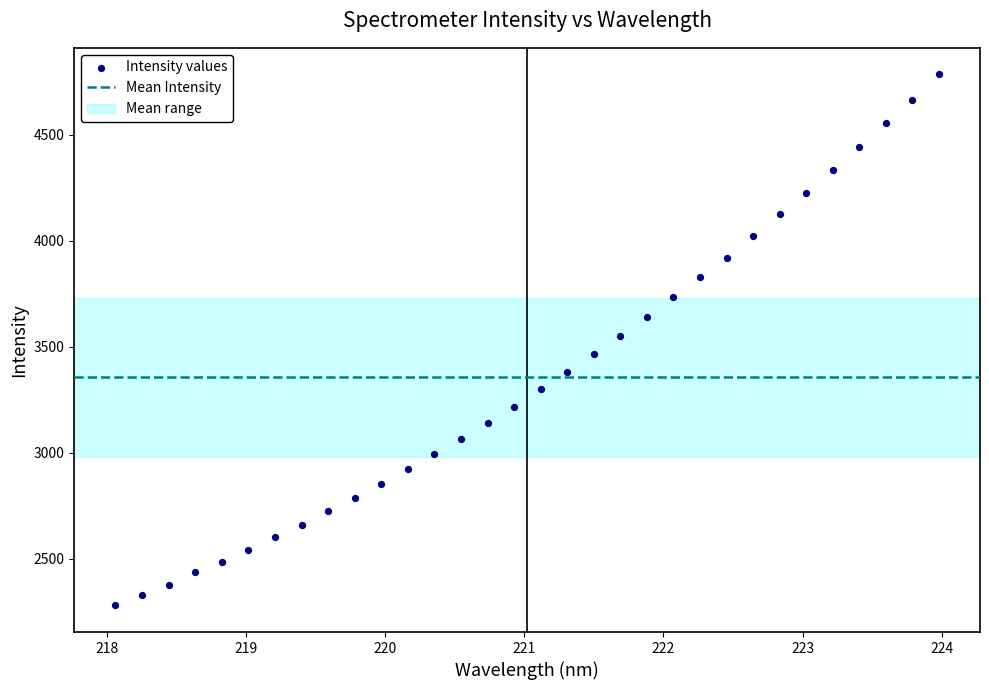

What is the range of Y values (max minus min)?

2503.2